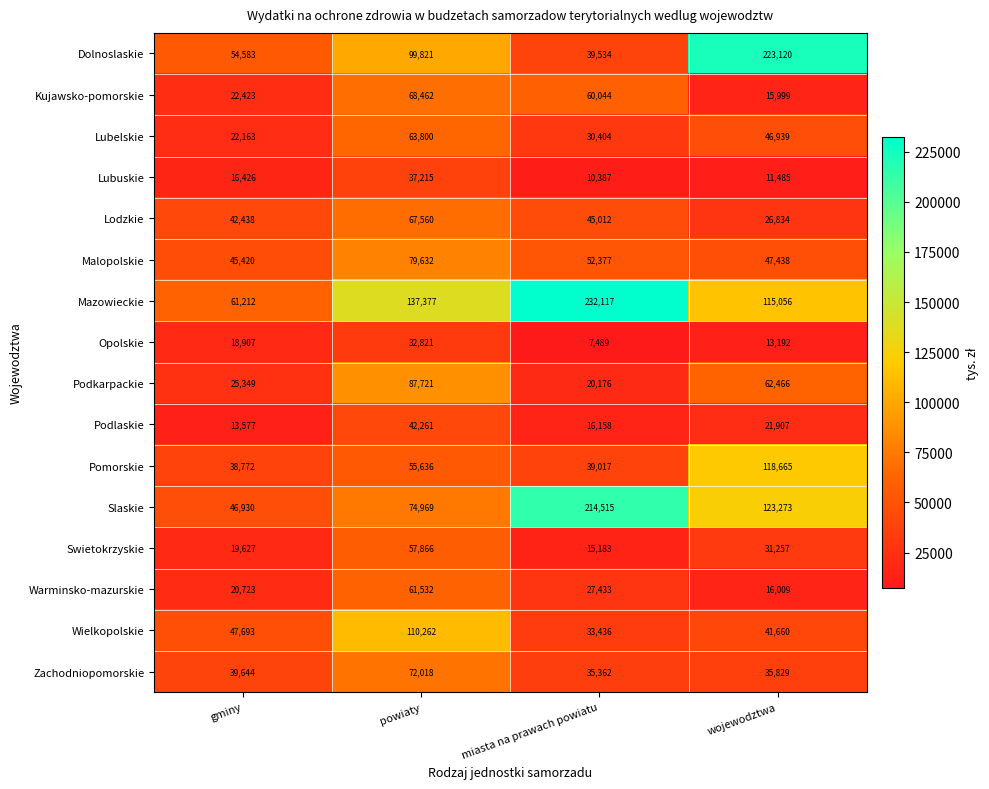

Which series has the largest total across all categories?

Mazowieckie